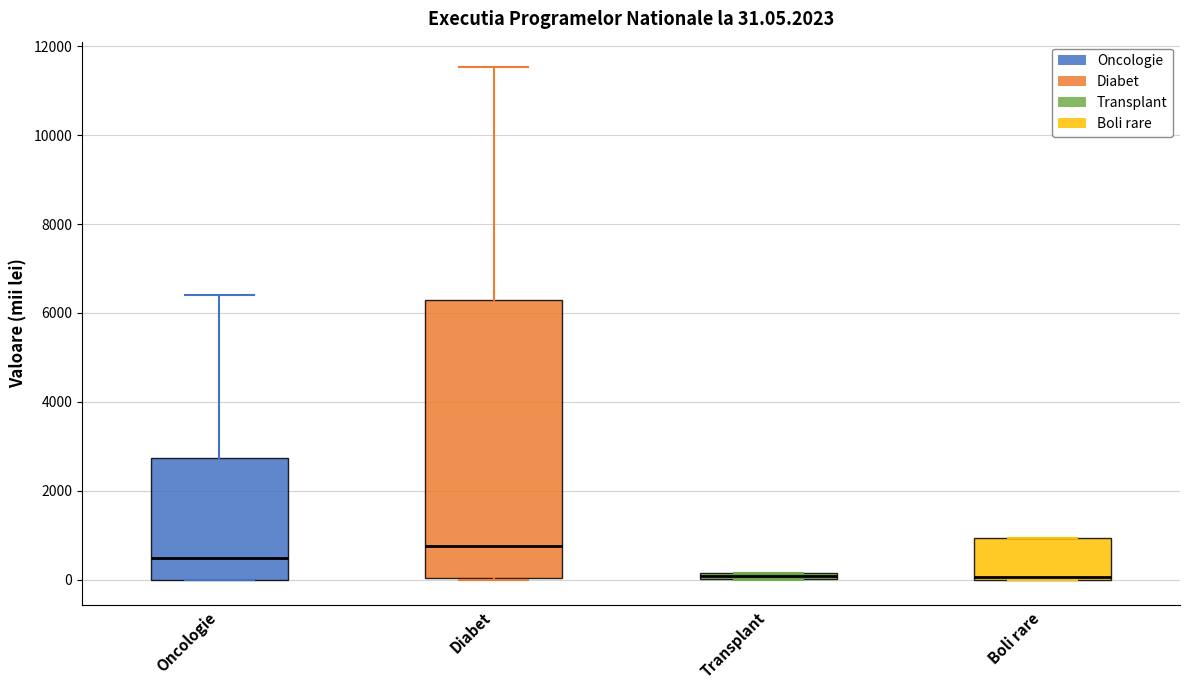

Comparing the boxes themselves (not the whiskers), which one is the tallest?

Diabet